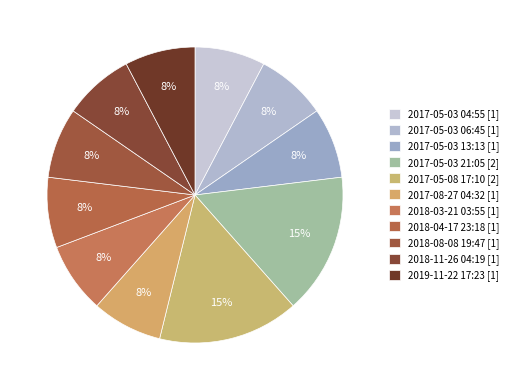

Is 2017-05-03 04:55 the majority of the pie?

No